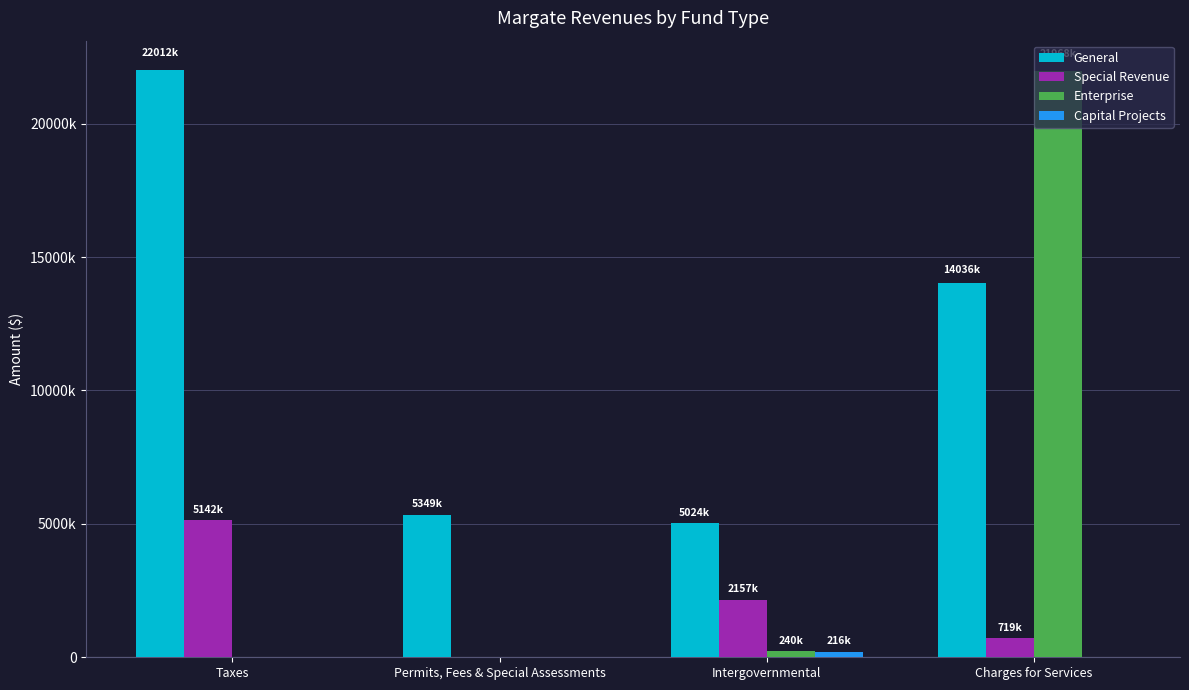

Are the bars horizontal?

No